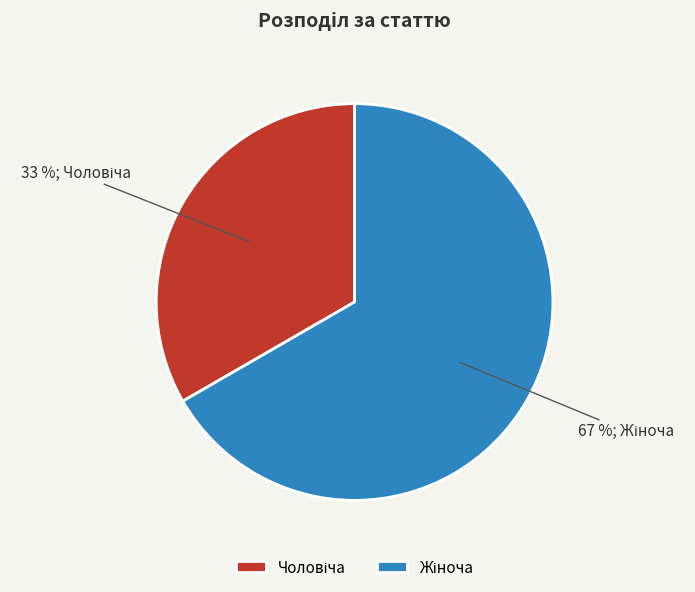

How many slices are in this pie chart?

2